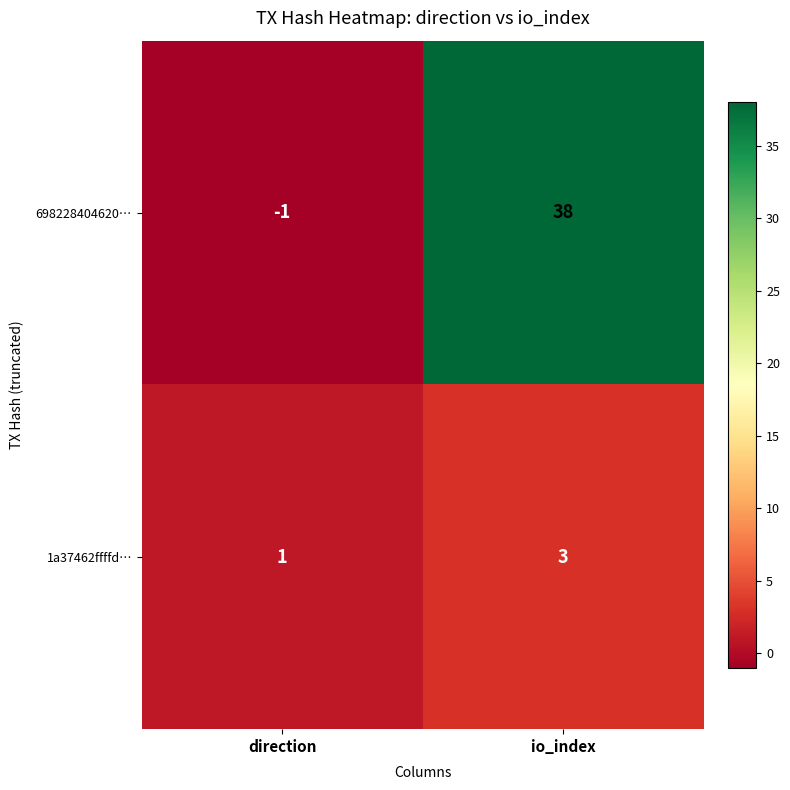

What is the maximum value shown in the chart?

38